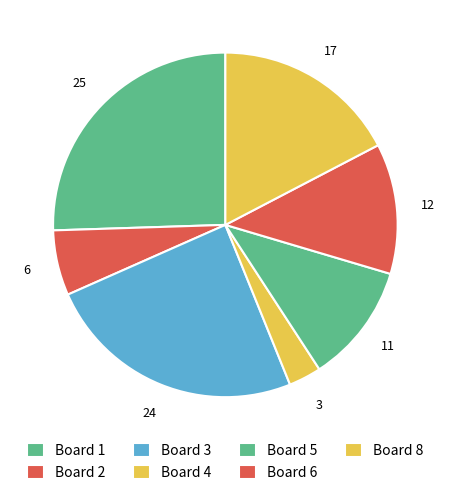

Count the number of slices in the pie.

7